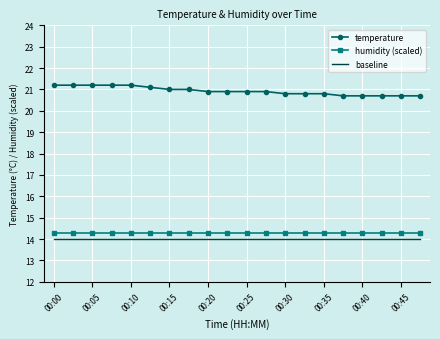

Which series has the largest range (max minus min)?

temperature